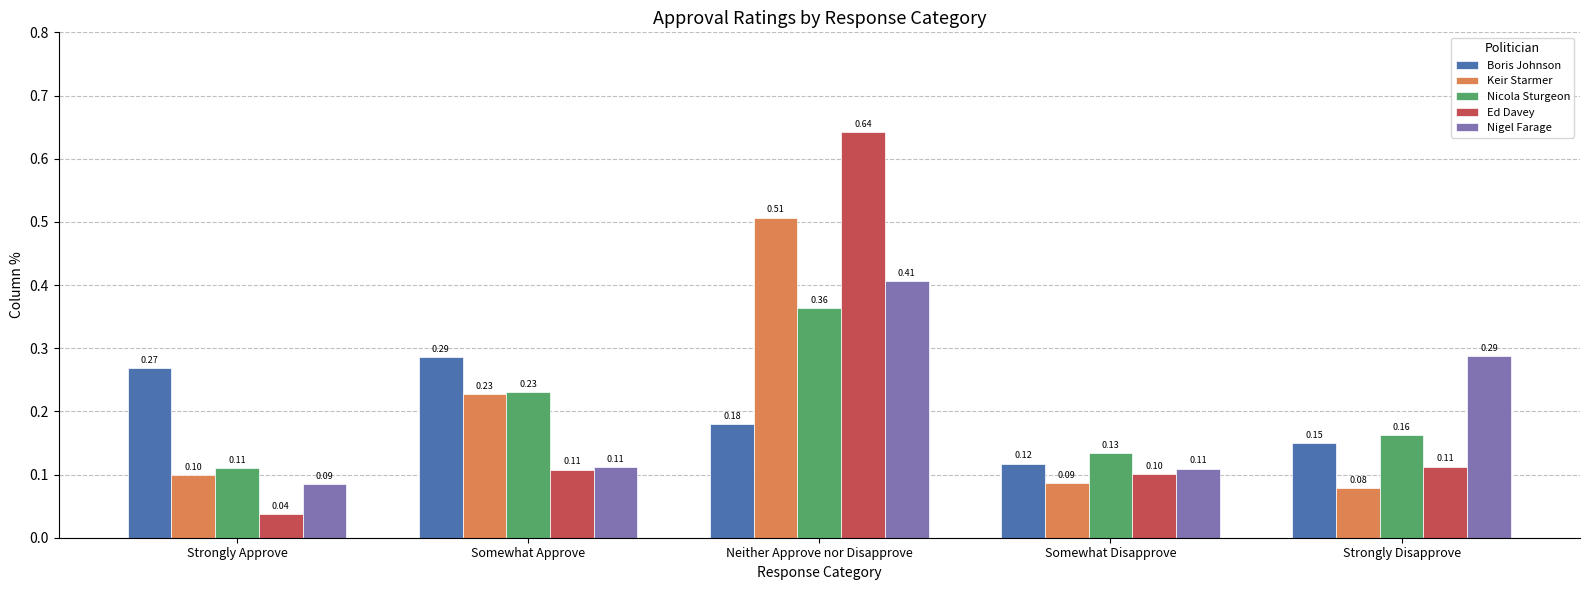

What is the sum of all Boris Johnson values?

1.0